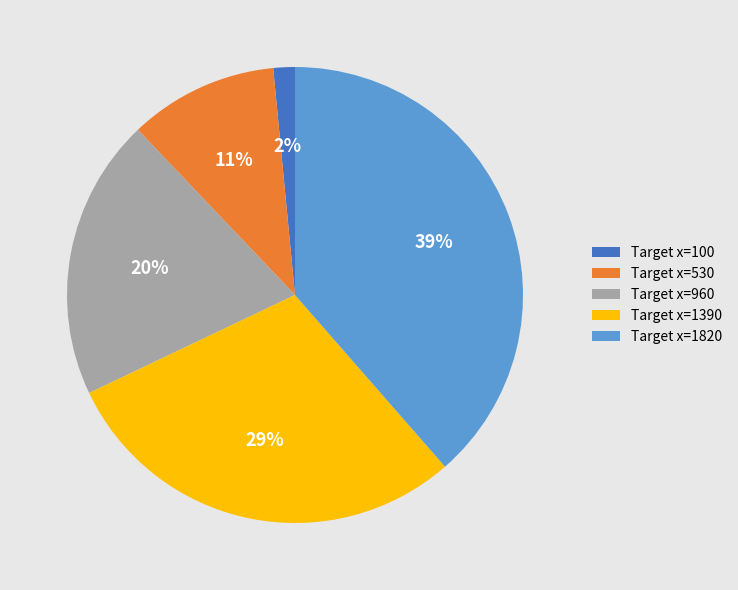

To the nearest percent, what percentage of the pie is Target x=1820?

39%